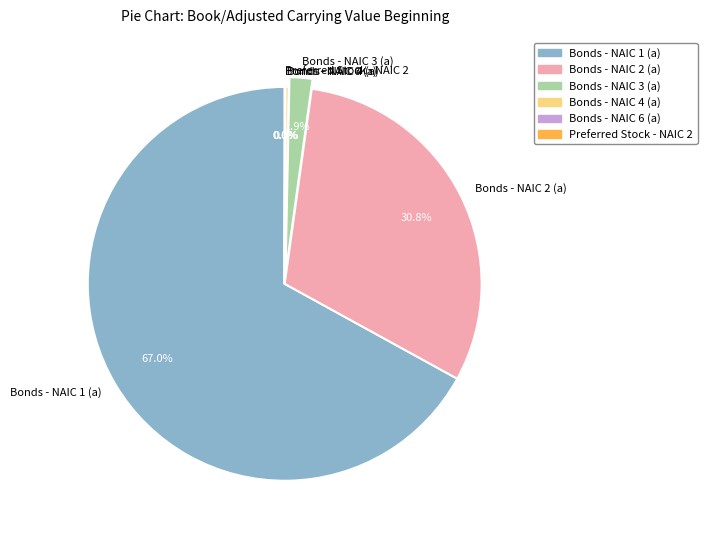

Which category accounts for the majority?

Bonds - NAIC 1 (a)